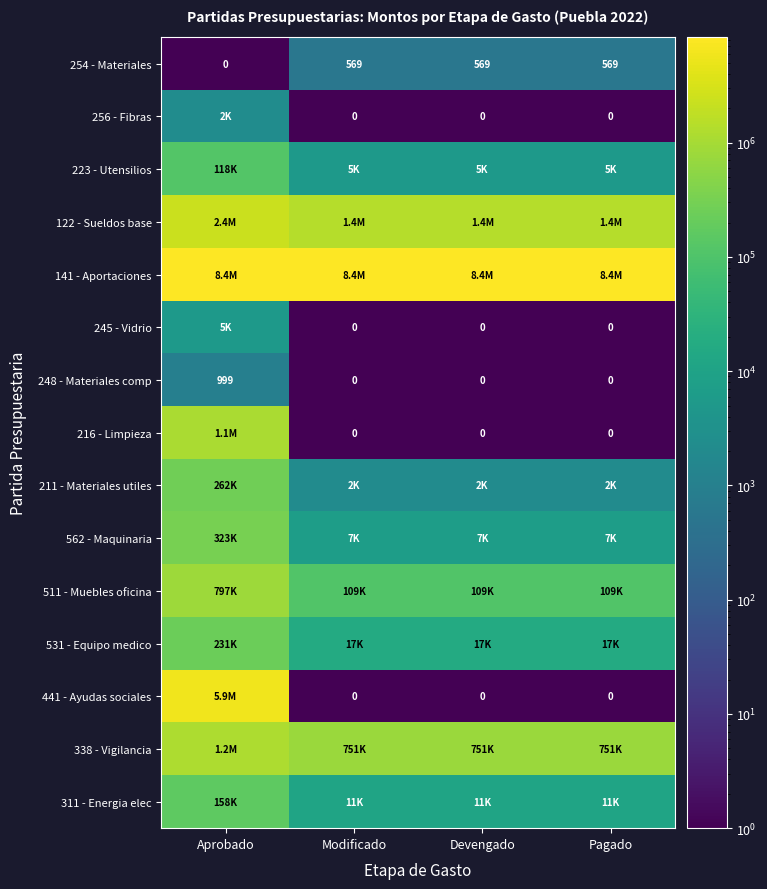

At which label does 248 - Materiales comp reach its peak?

Aprobado